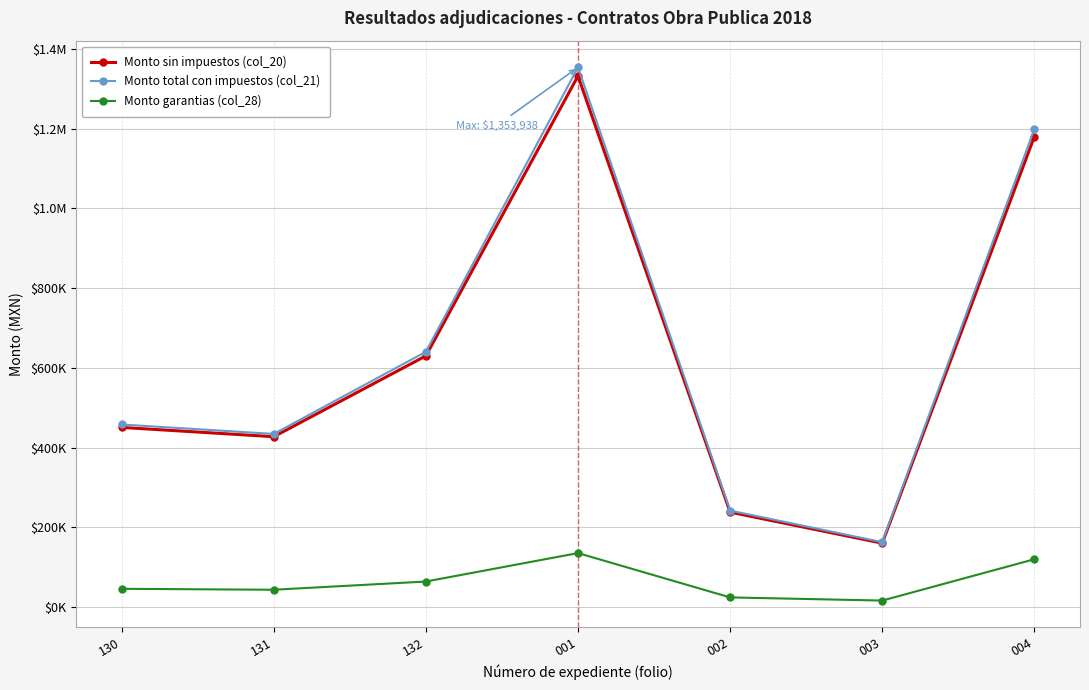

What are all the series names shown in the legend?

Monto sin impuestos (col_20), Monto total con impuestos (col_21), Monto garantias (col_28)